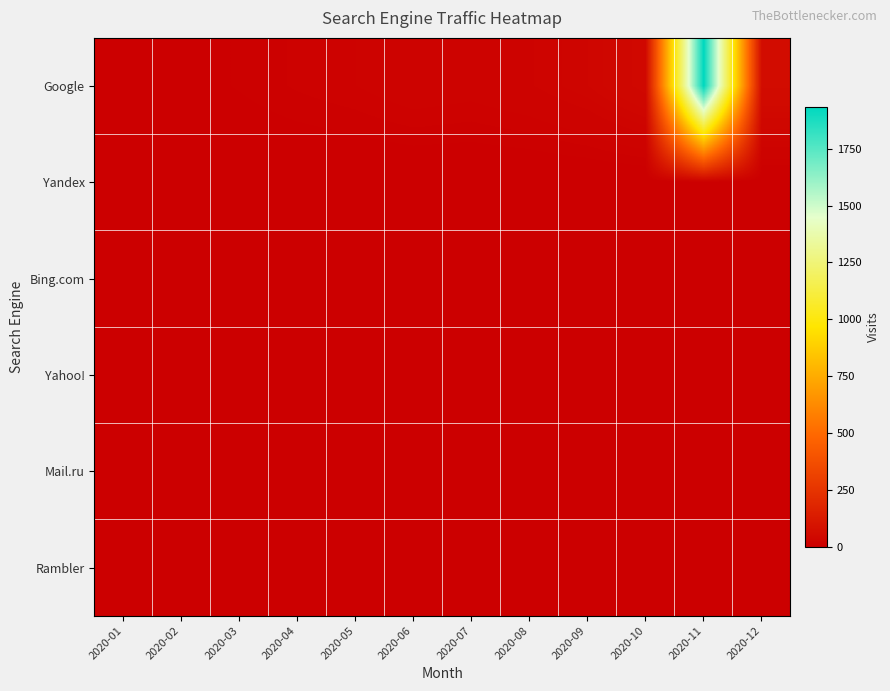

At how many categories does at least one series exceed 1496?

1